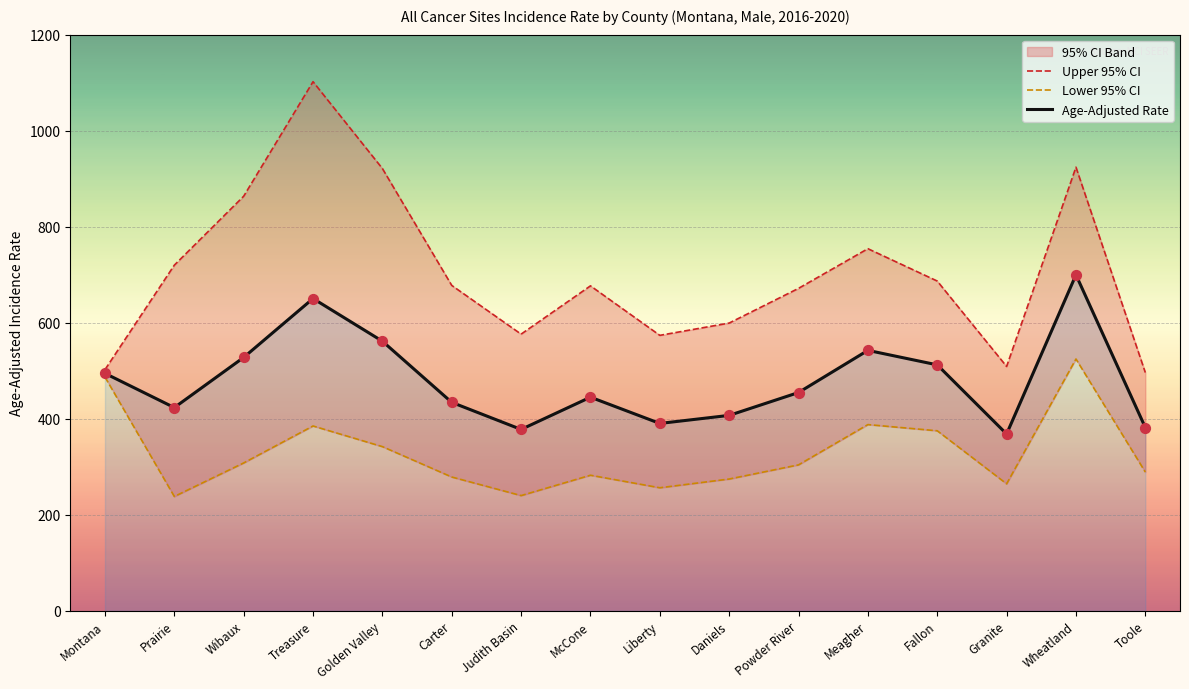

At how many categories does at least one series exceed 831?

4